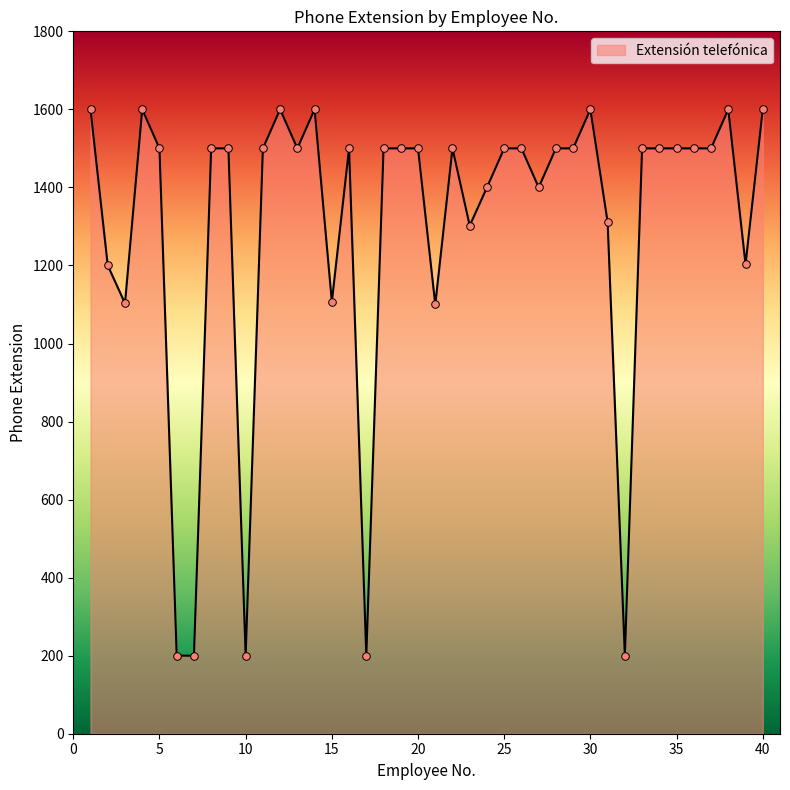

What is the maximum value shown in the chart?

1600